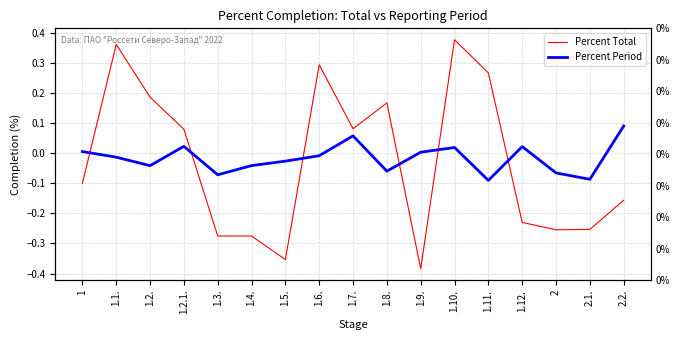

How many intersections are there between Percent Total and Percent Period?

6